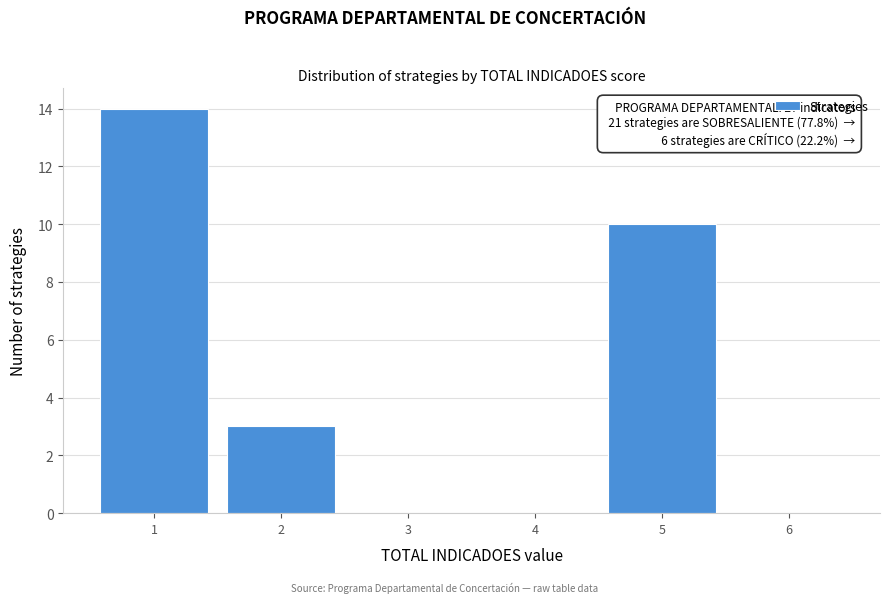

Over which range of the x-axis is the bar tallest?

0.5 to 1.5